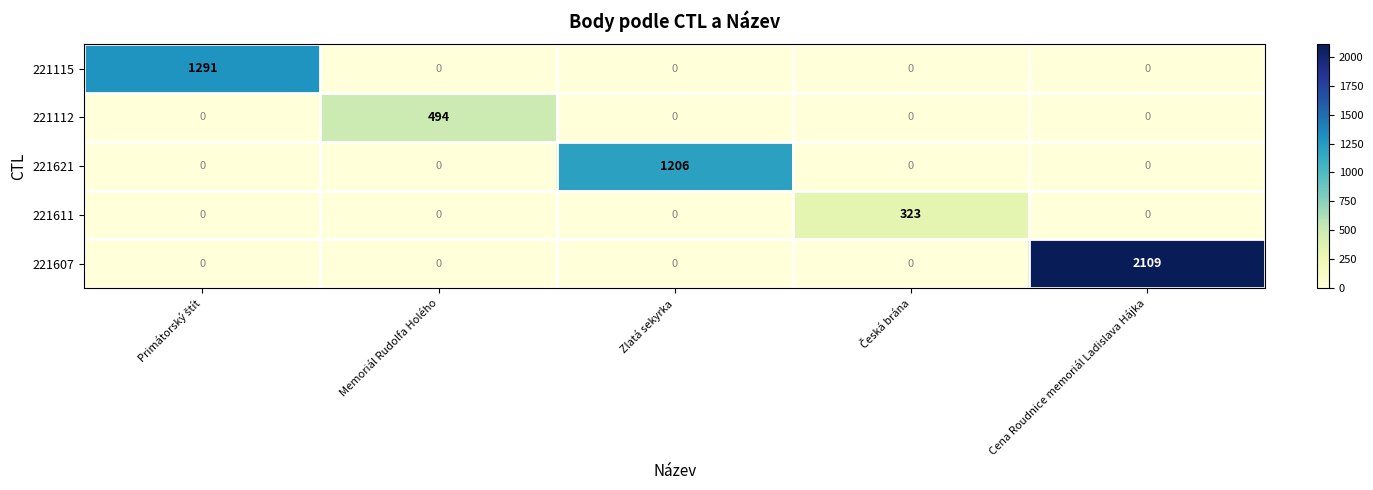

List the series in order of their peak value, lowest first.

221611, 221112, 221621, 221115, 221607